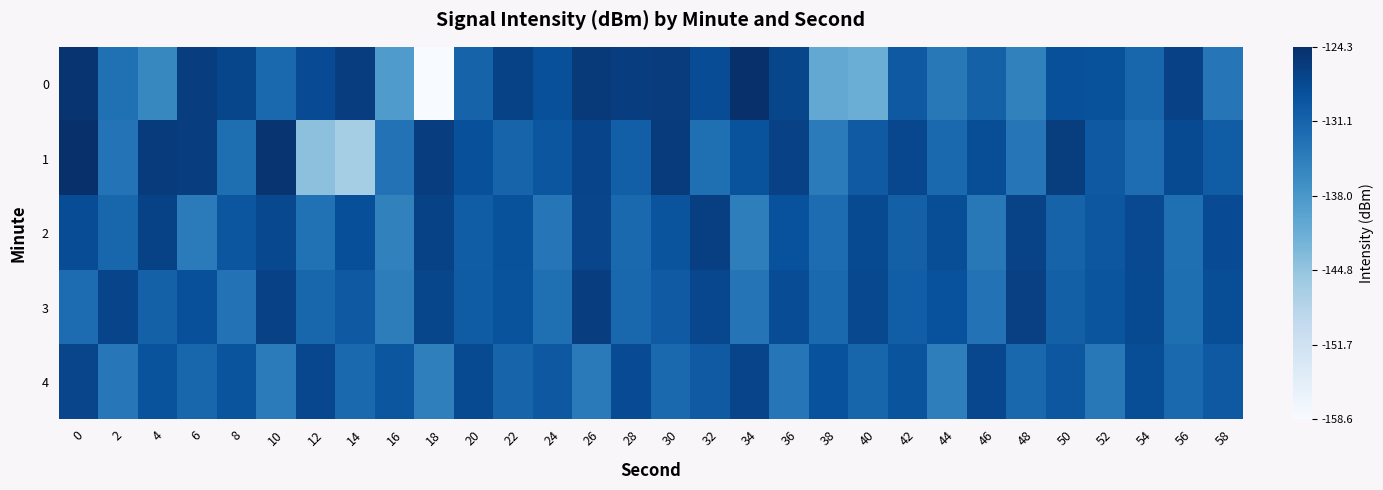

Rank the series at 6 from lowest to highest value.

2, 4, 3, 1, 0